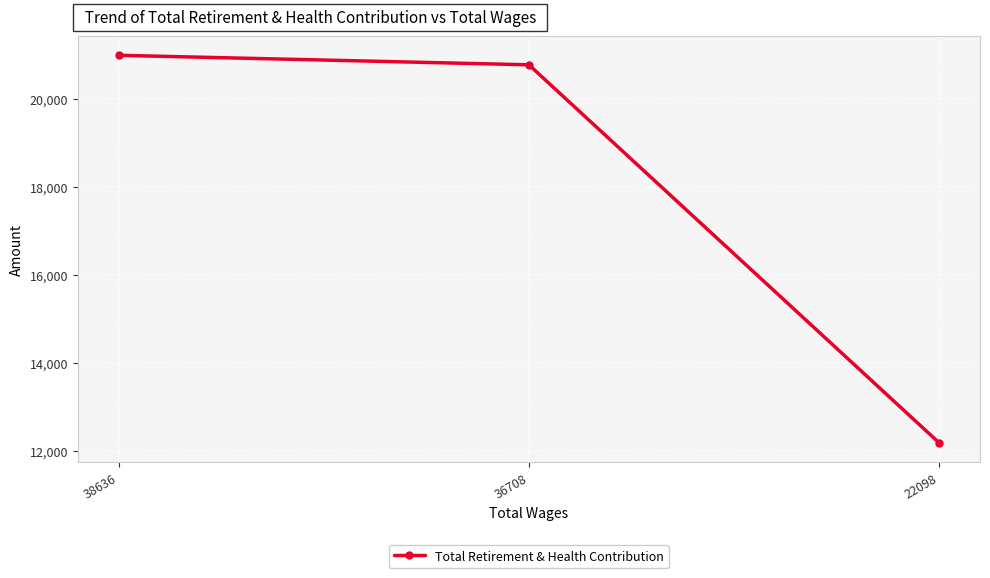

The chart shows a value of 35008 at 38636. True or false?

False